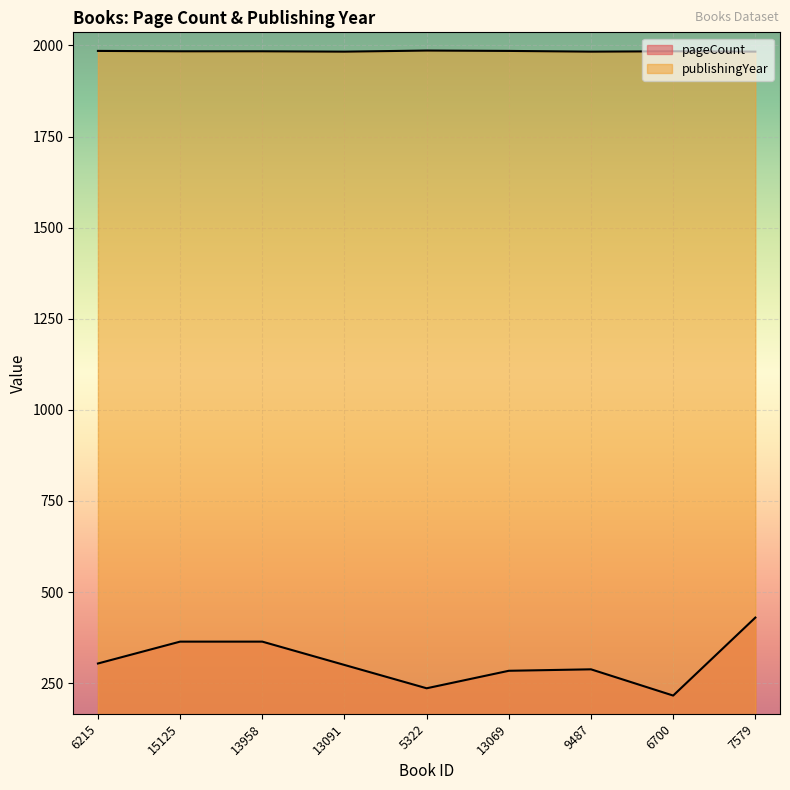

True or false: publishingYear and pageCount intersect in this chart.

False